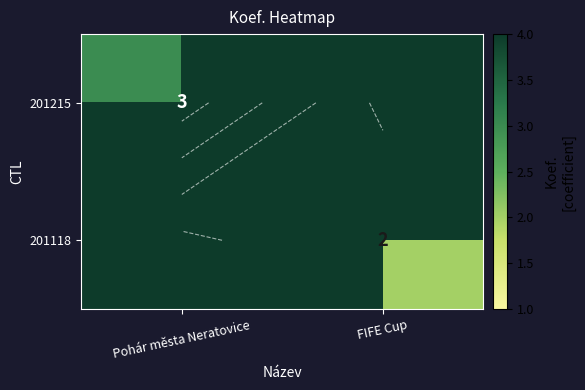

At which label does 201118 reach its peak?

Pohár města Neratovice